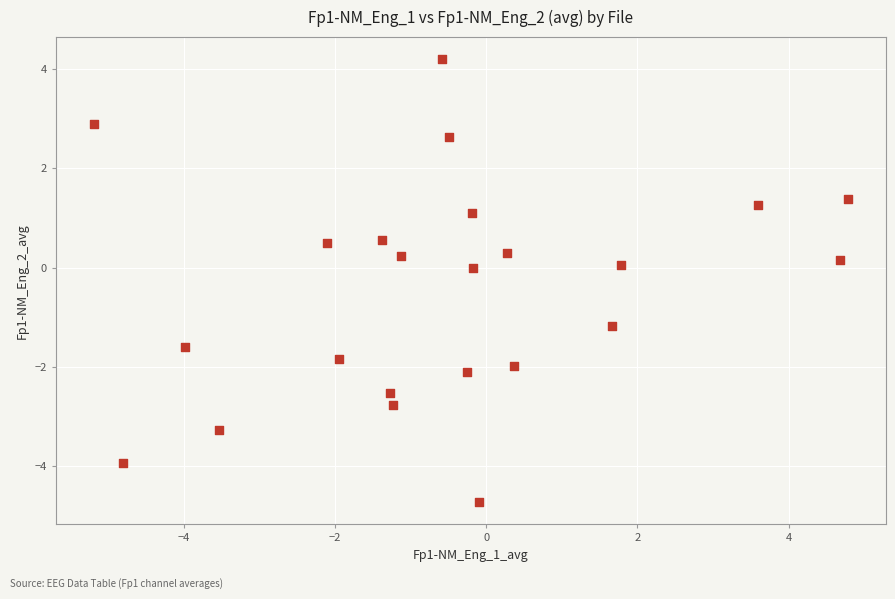

What is the range of Y values (max minus min)?

8.9